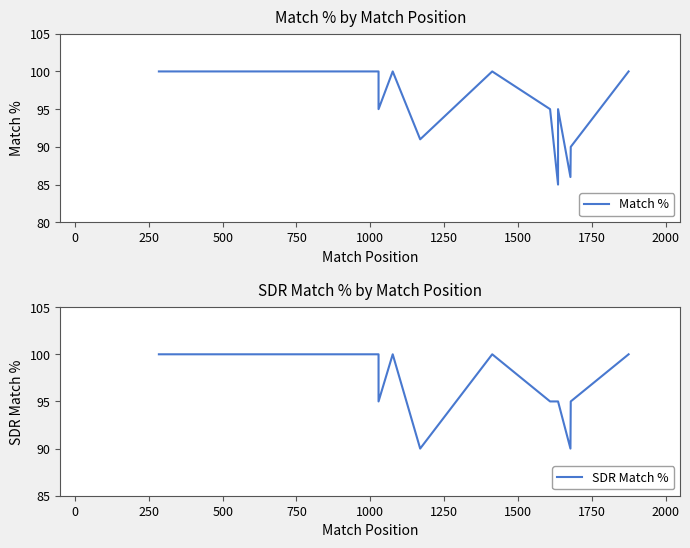

Which series has the largest total across all categories?

SDR Match %